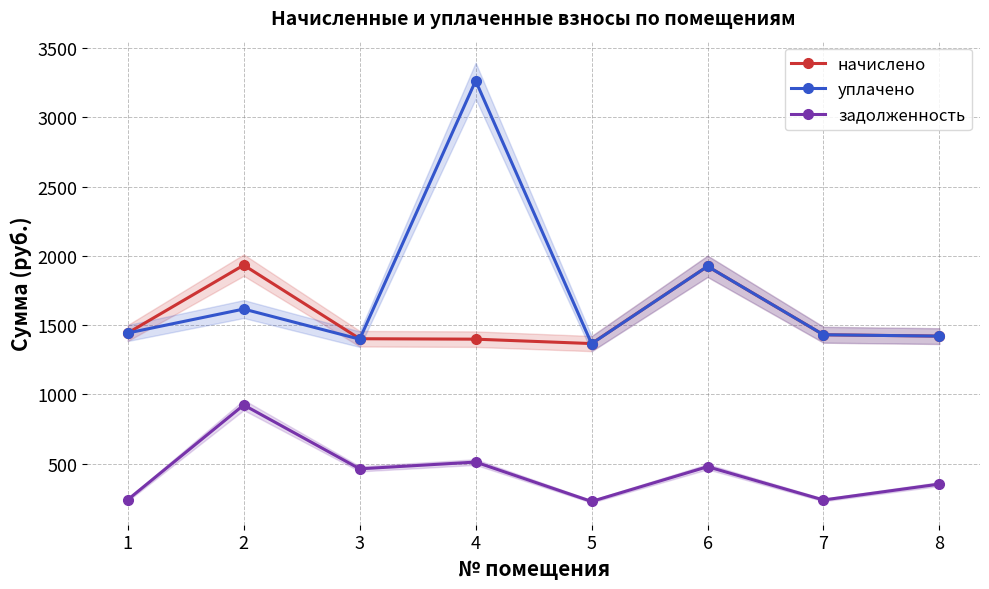

Where does the уплачено series first go above 1443?

1